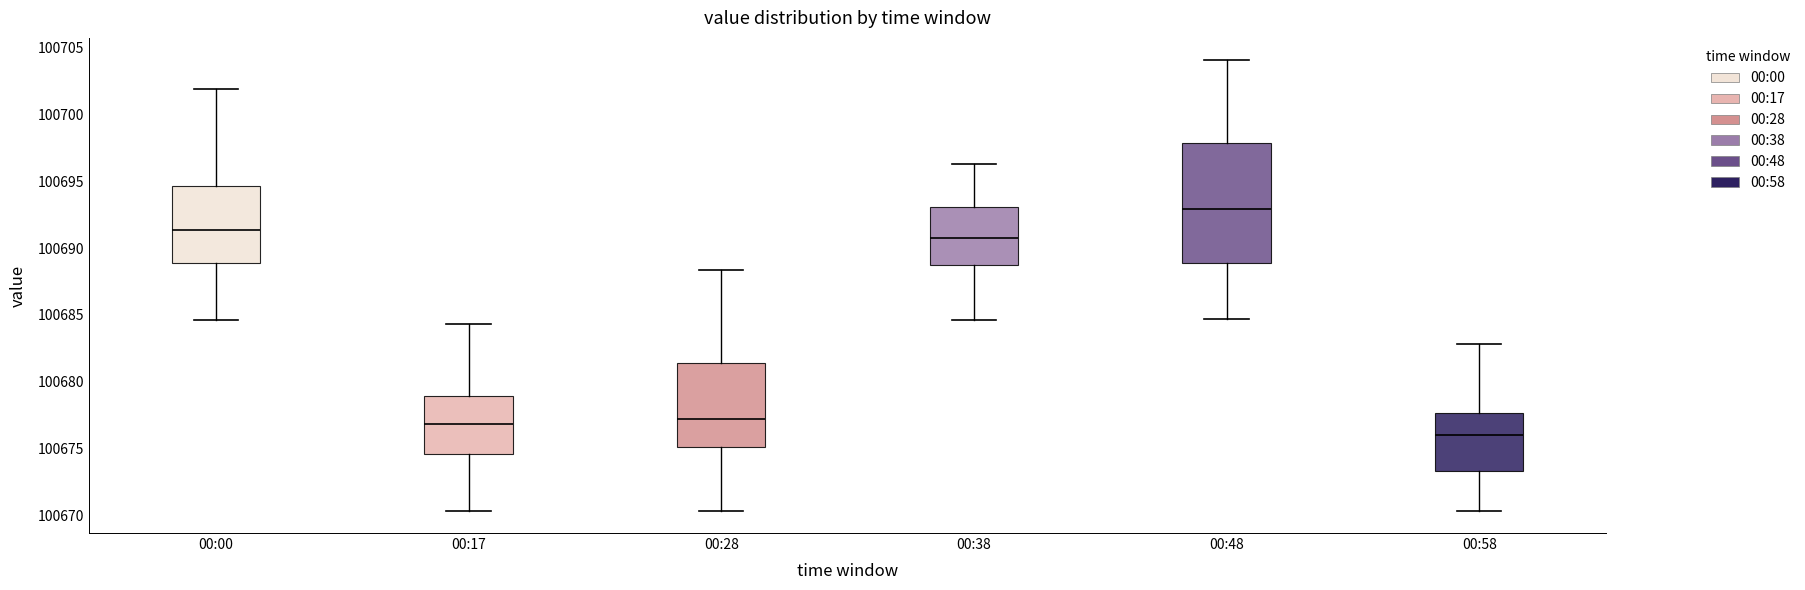

Where is the lower edge of the box for 00:58 on the y-axis? The values are not printed on the chart, so give them approximately, as read against the axis.

100673.5